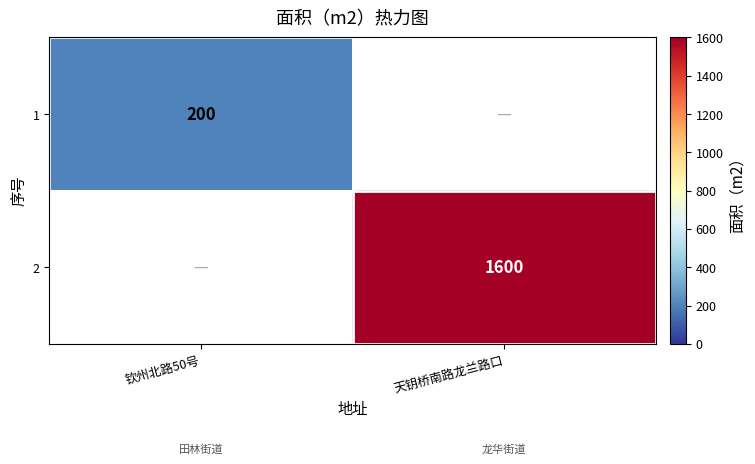

Which has a higher value, 钦州北路50号 or 天钥桥南路龙兰路口?

天钥桥南路龙兰路口